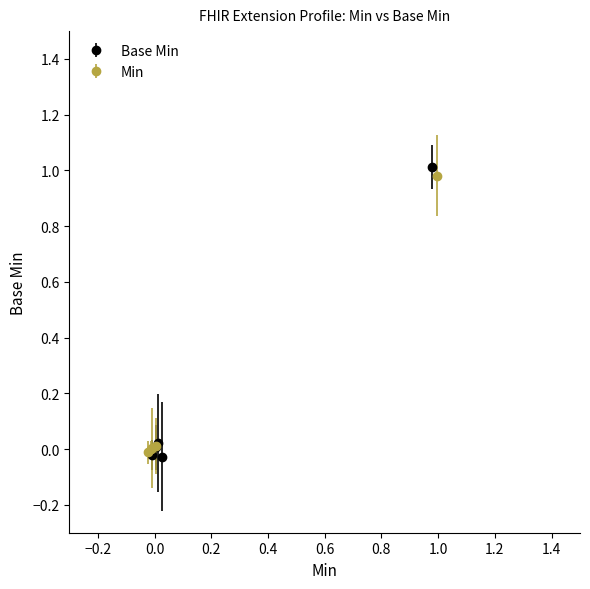

Between Extension.id and Extension.extension, which is larger?

Extension.id